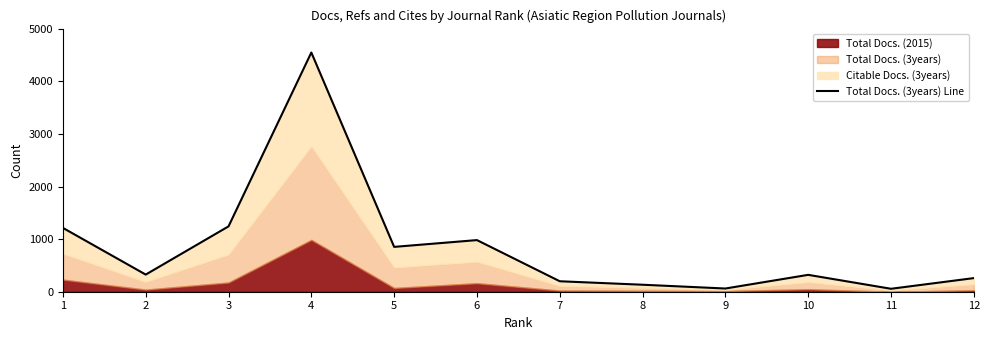

What is the difference between the maximum and second lowest values?

4489